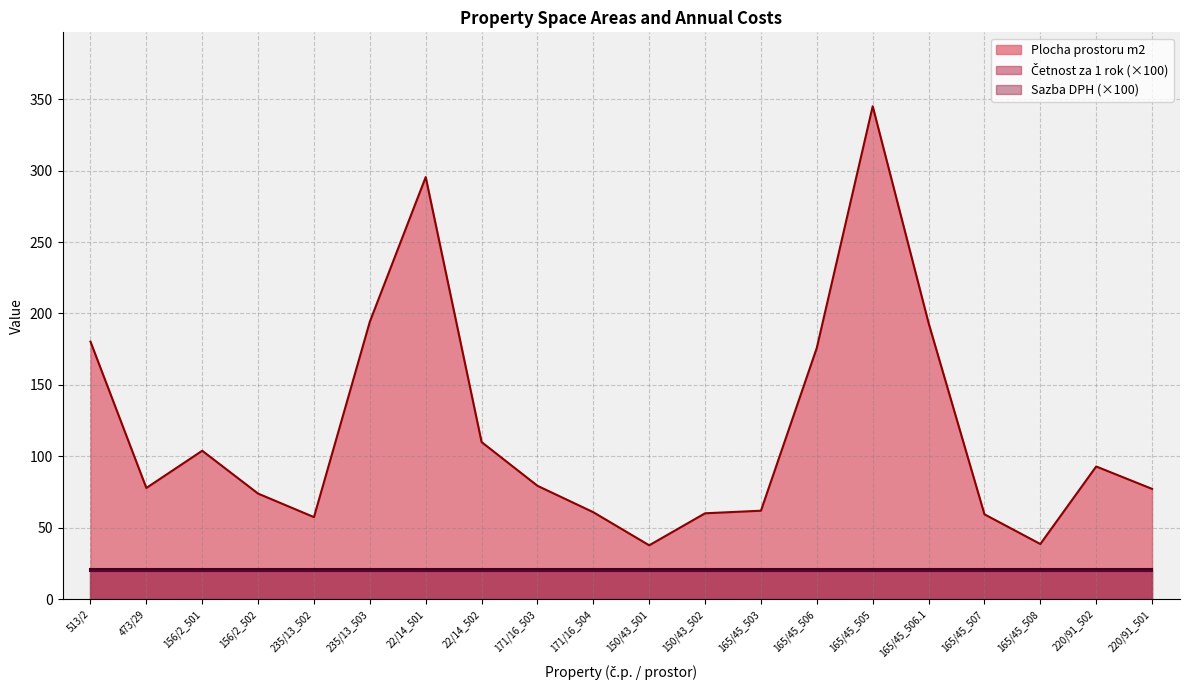

Which series has the largest range (max minus min)?

Plocha prostoru m2